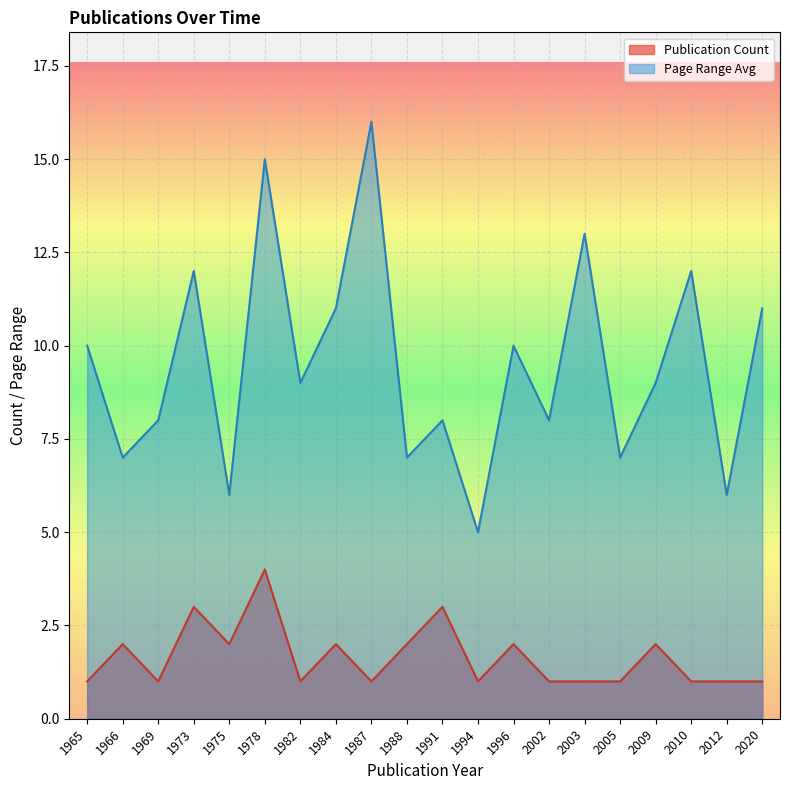

Rank the series by their average value, from lowest to highest.

Publication Count, Page Range Avg